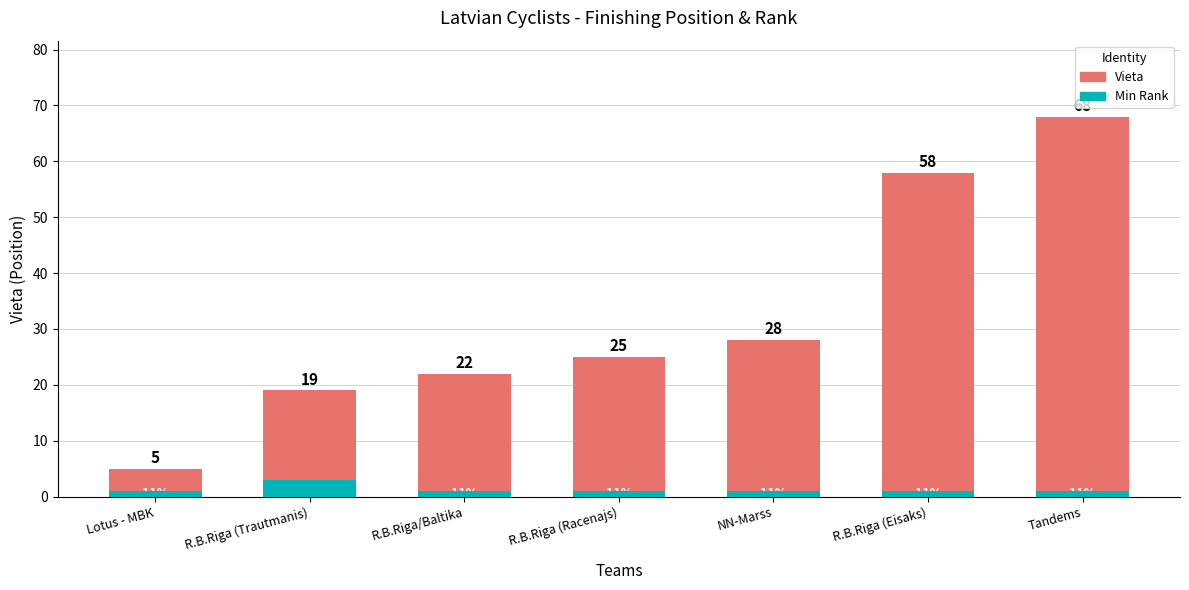

Rank the series by their maximum value, from lowest to highest.

Min Rank, Vieta